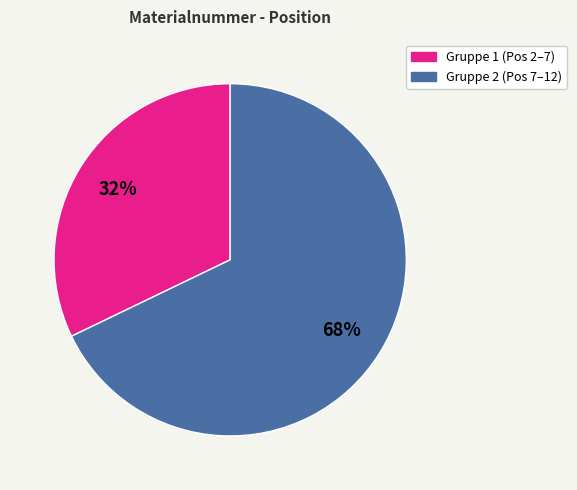

Does any single category account for the majority?

Yes